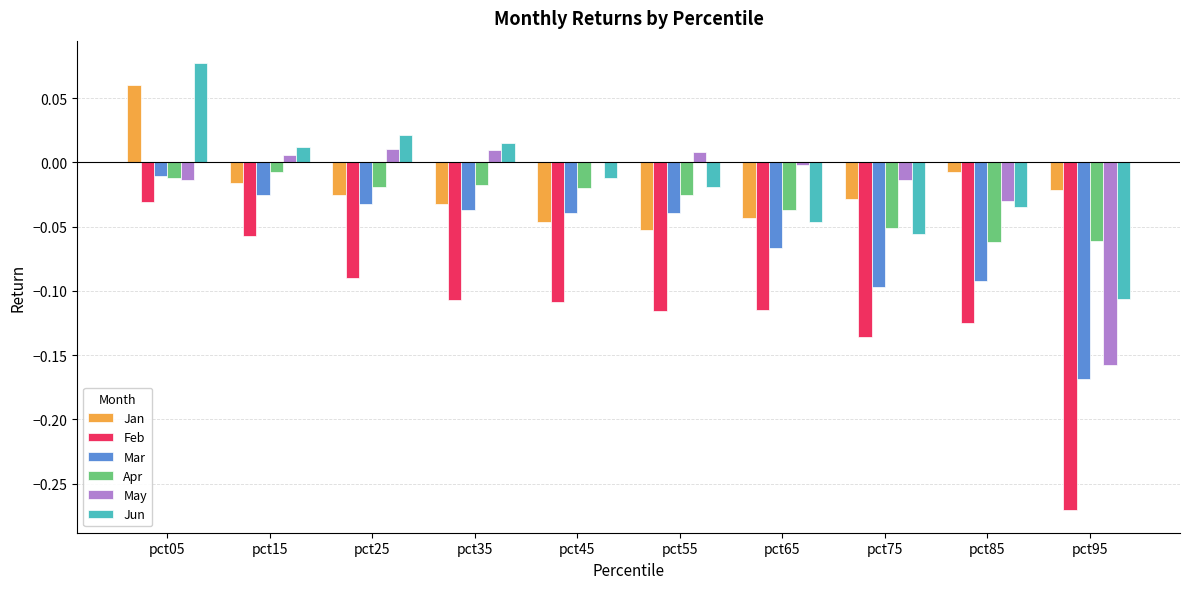

At which category is the sum across all series the highest?

pct05